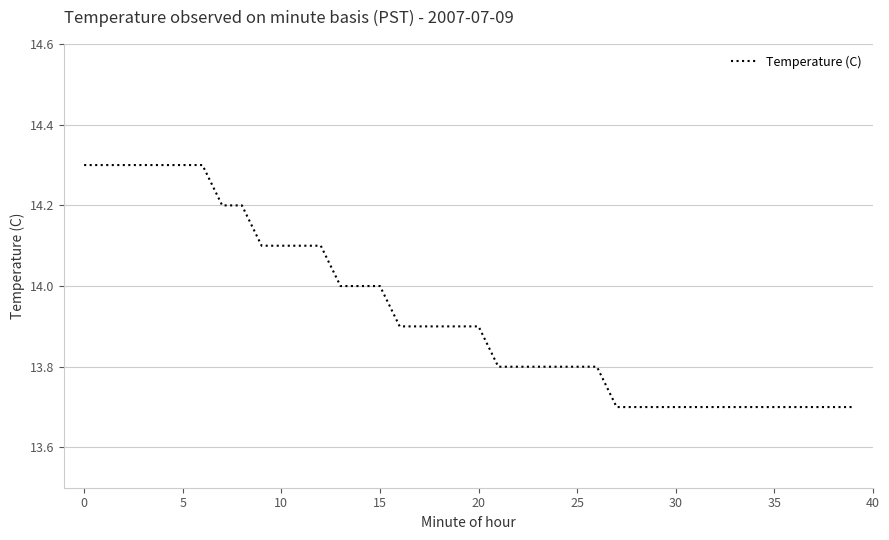

What is the greatest value displayed?

14.3